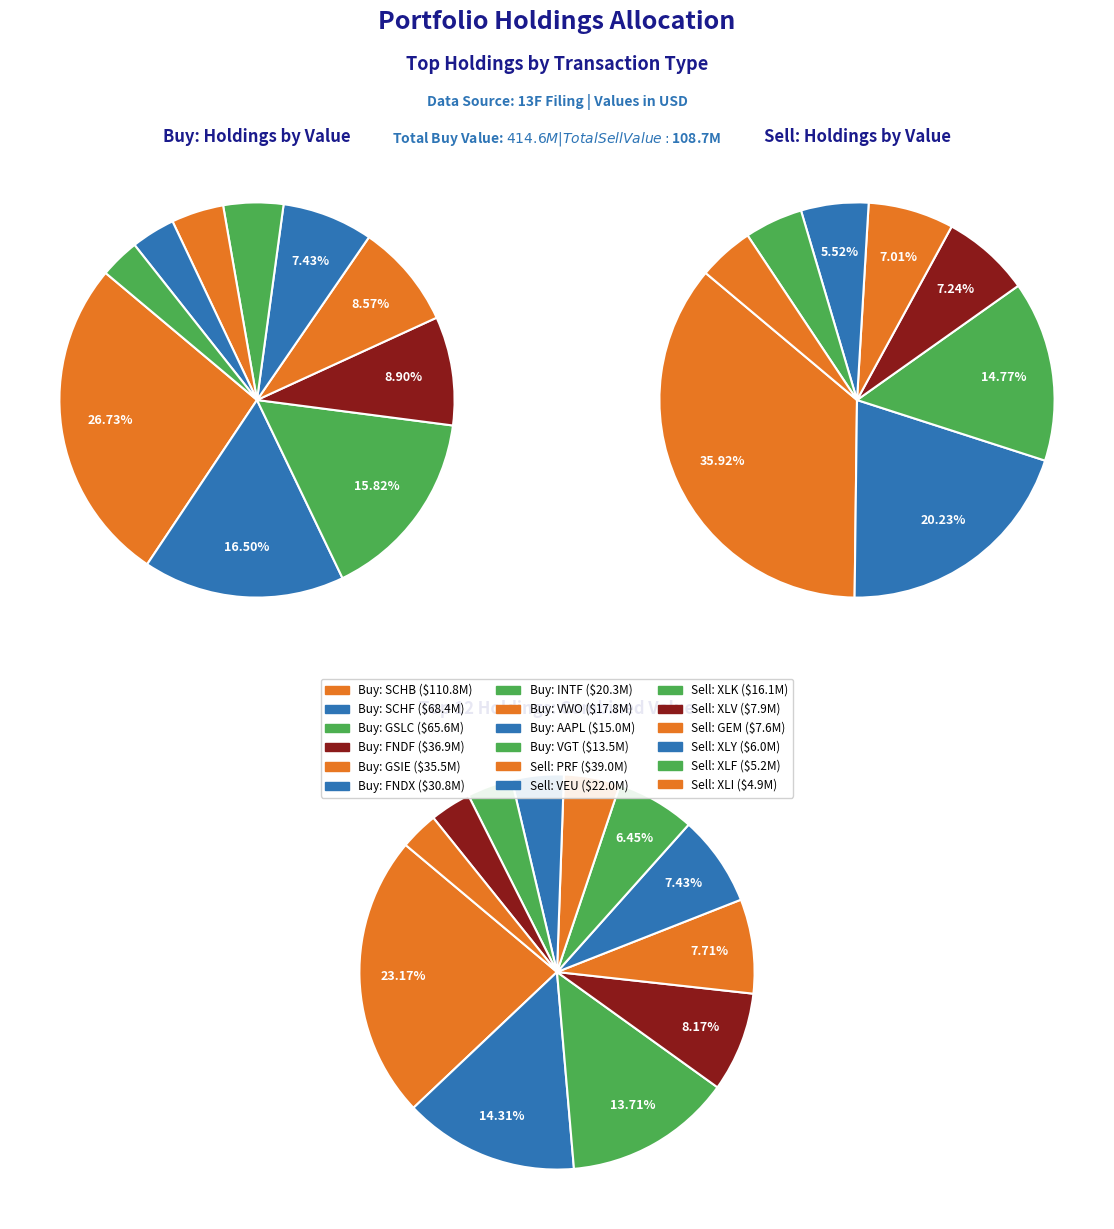

Is SCHB the majority of the pie?

No